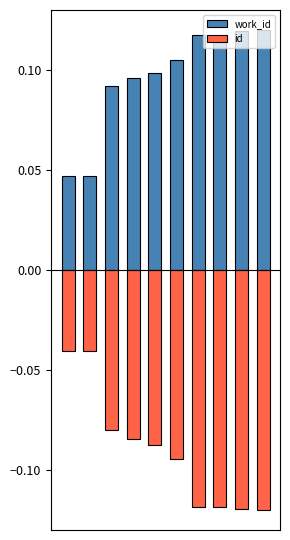

How many bars are there in each group?

2